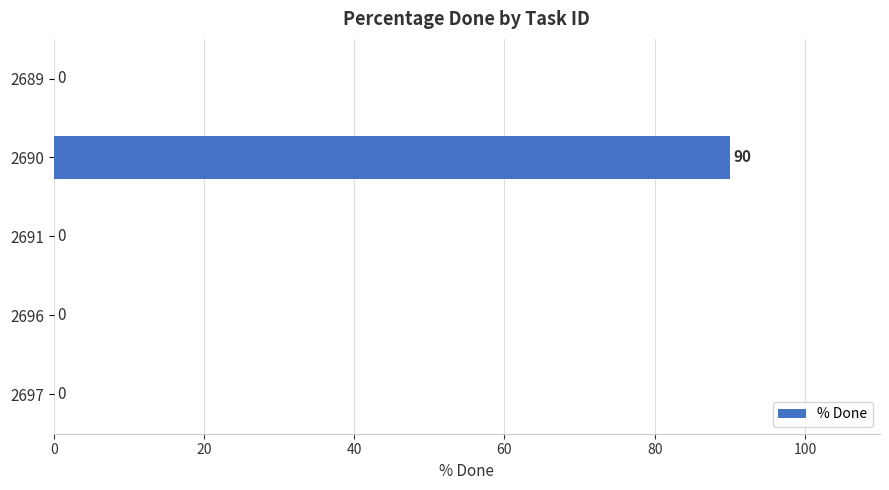

What is the greatest value displayed?

90